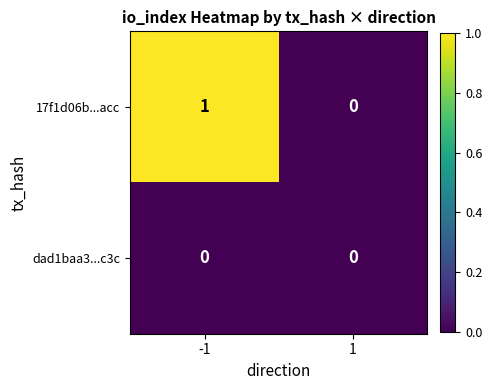

Rank the series at -1 from lowest to highest value.

dad1baa3...c3c, 17f1d06b...acc